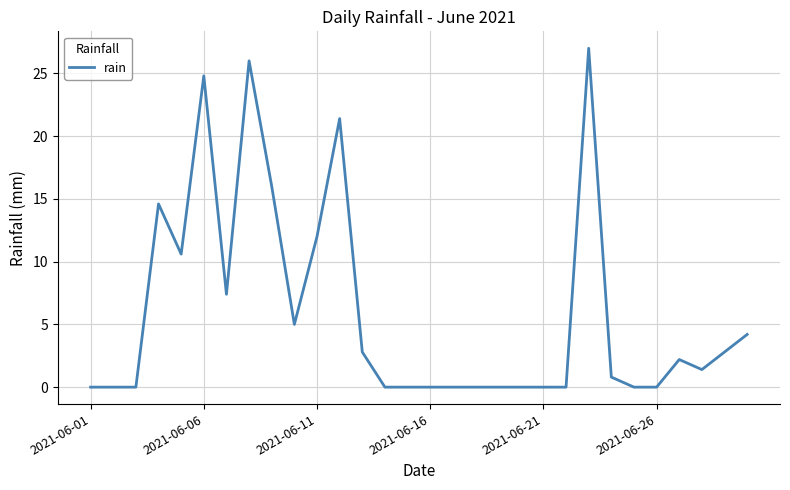

What is the maximum value shown in the chart?

27.0